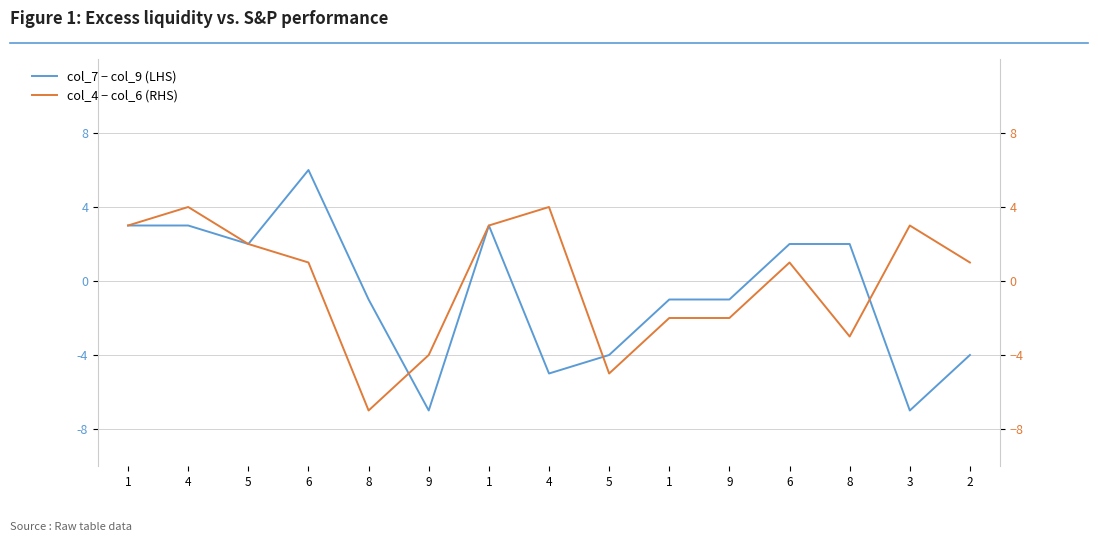

List the labels in order of col_7 − col_9 (LHS) value, smallest first.

9, 3, 4, 5, 2, 8, 1, 9, 5, 6, 8, 1, 4, 1, 6